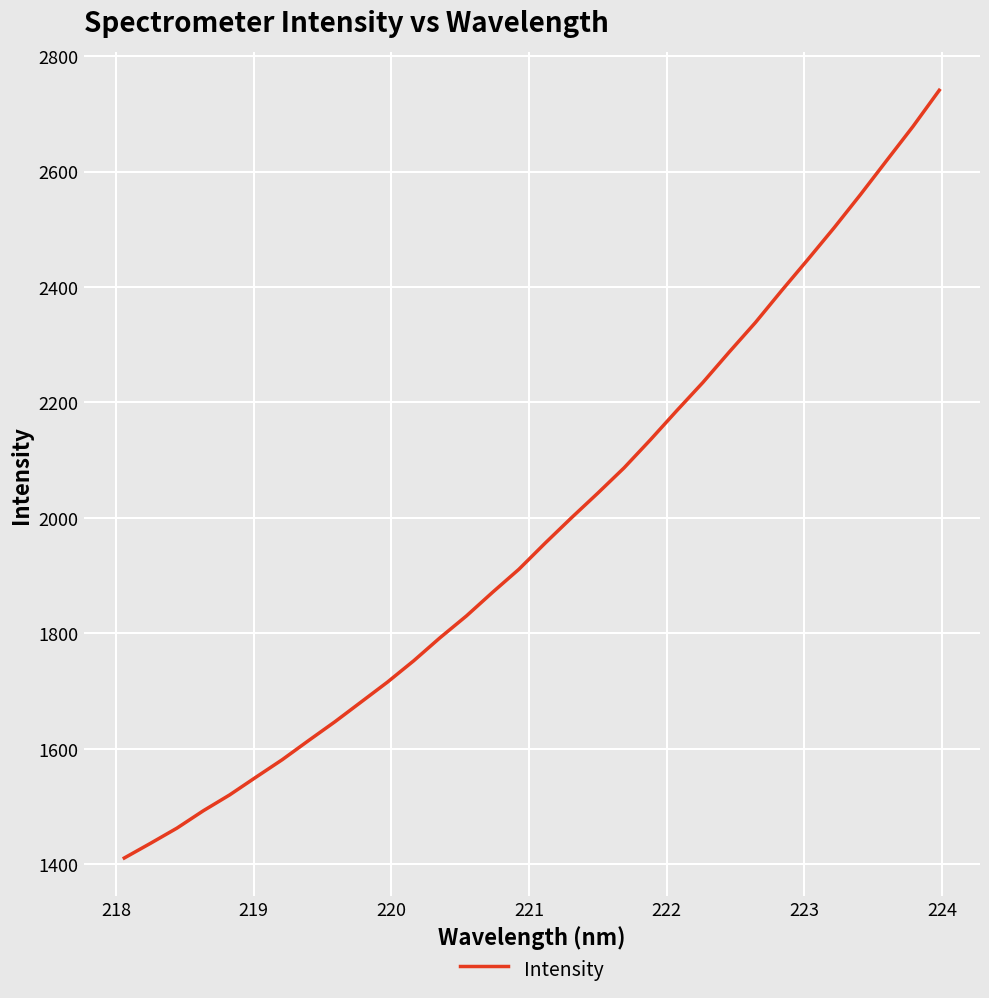

What is the difference between the maximum and minimum values?

1329.9